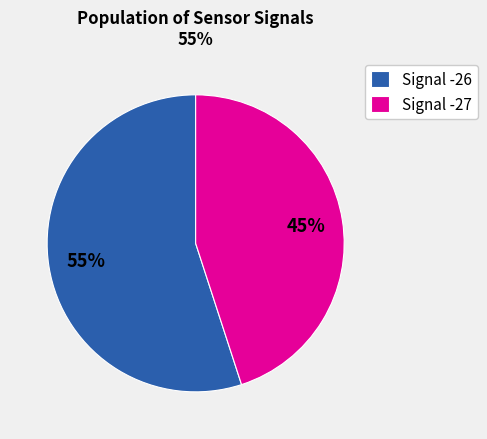

Is it true that Signal -26 is 42% of the pie?

False